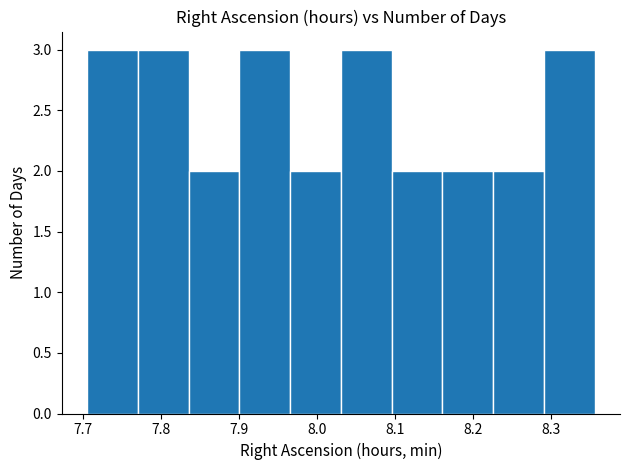

What is the height of the bar covering 8.03 to 8.10 on the x-axis? Neither the bar edges nor the heights are printed on the chart, so give them approximately, as read against the axes.

3